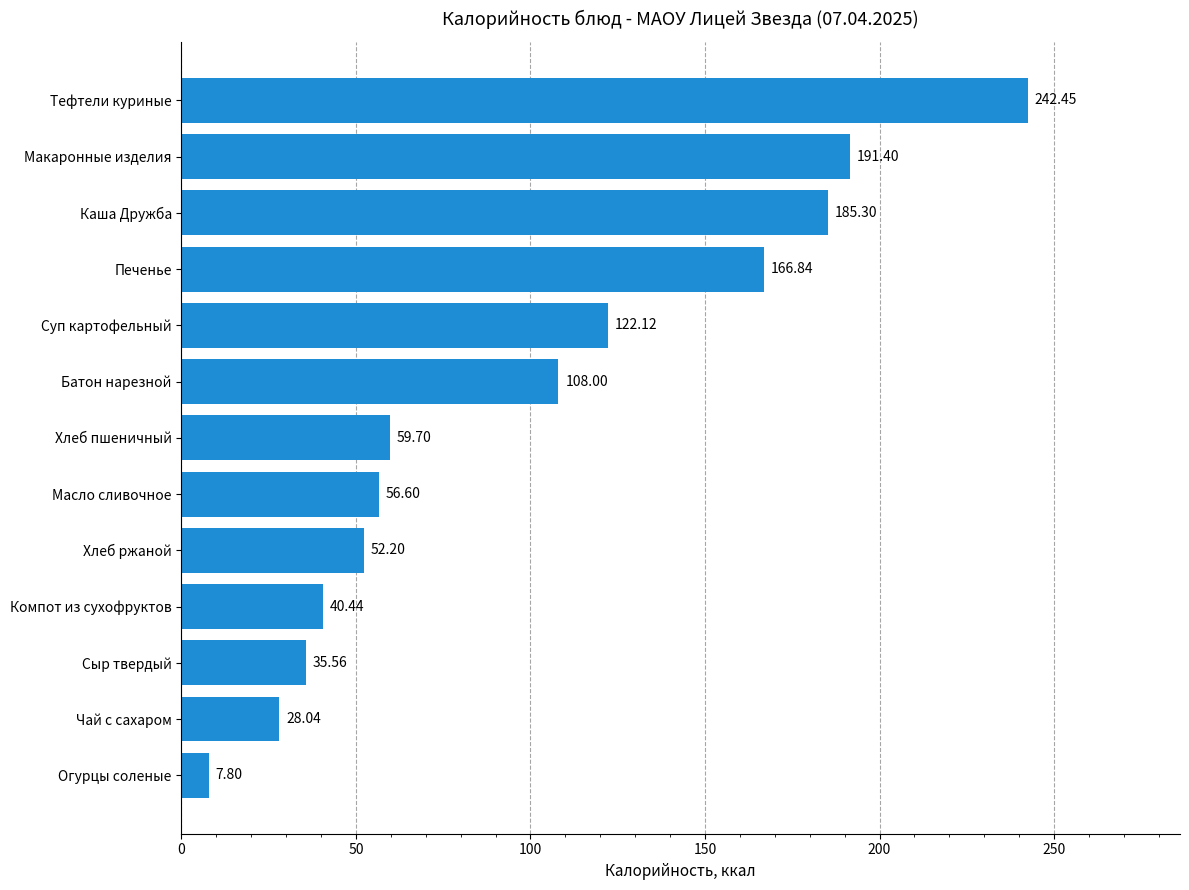

List the labels in order of value, smallest first.

Огурцы соленые, Чай с сахаром, Сыр твердый, Компот из сухофруктов, Хлеб ржаной, Масло сливочное, Хлеб пшеничный, Батон нарезной, Суп картофельный, Печенье, Каша Дружба, Макаронные изделия, Тефтели куриные